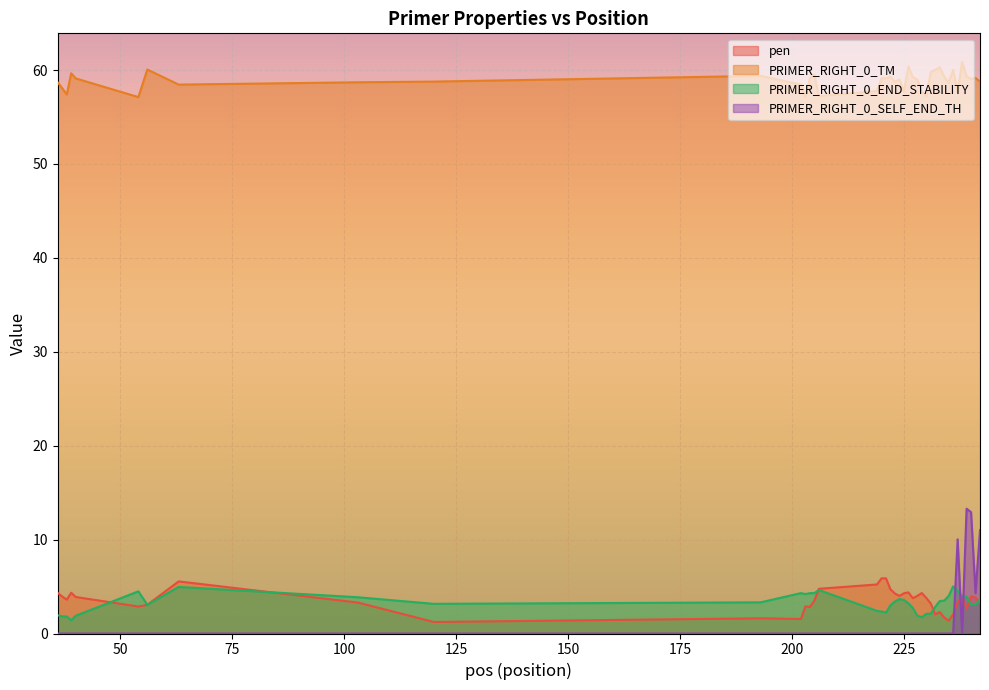

Which series has the largest total across all categories?

PRIMER_RIGHT_0_TM